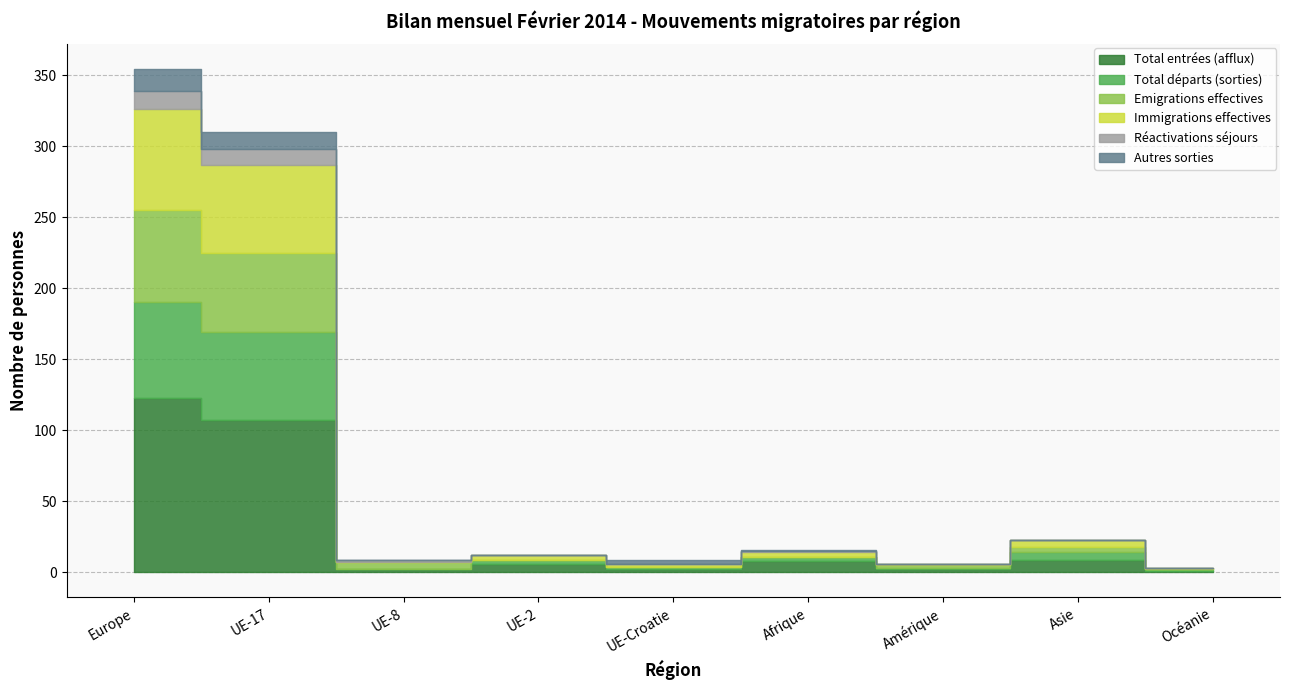

Reading left to right, extract all data points from this chart.

Total entrées (afflux): 123	107	2	6	2	8	2	9	1
Total départs (sorties): 67	62	0	3	2	3	1	5	1
Emigrations effectives: 65	56	5	0	0	0	2	4	0
Immigrations effectives: 71	62	0	3	2	3	1	5	1
Réactivations séjours: 13	11	2	0	0	1	0	0	0
Autres sorties: 15	12	0	0	3	1	0	0	0